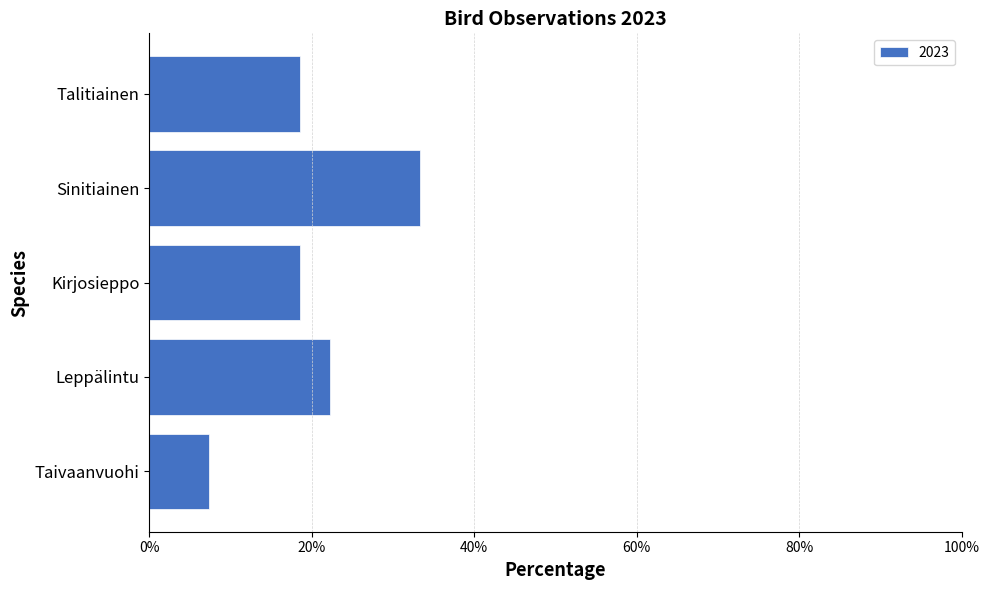

What is the change in value from Taivaanvuohi to Leppälintu?

+14.8